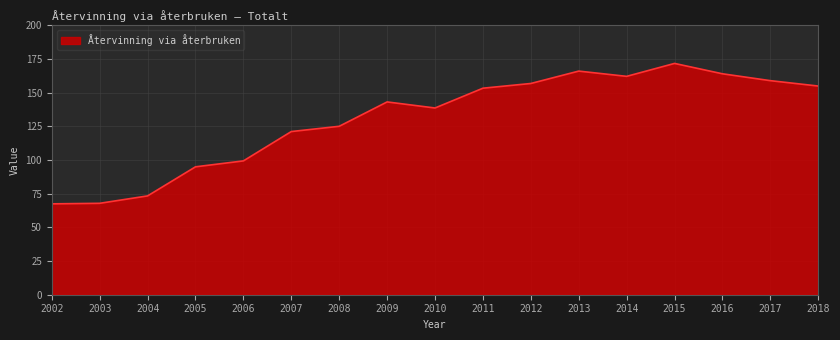

Which label corresponds to the largest value in the chart?

2015